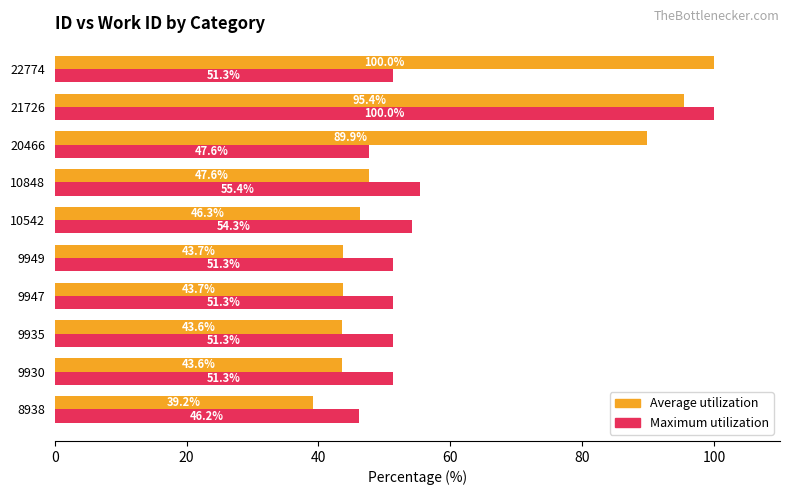

The value of Maximum utilization at 8938 is 23.0. True or false?

False